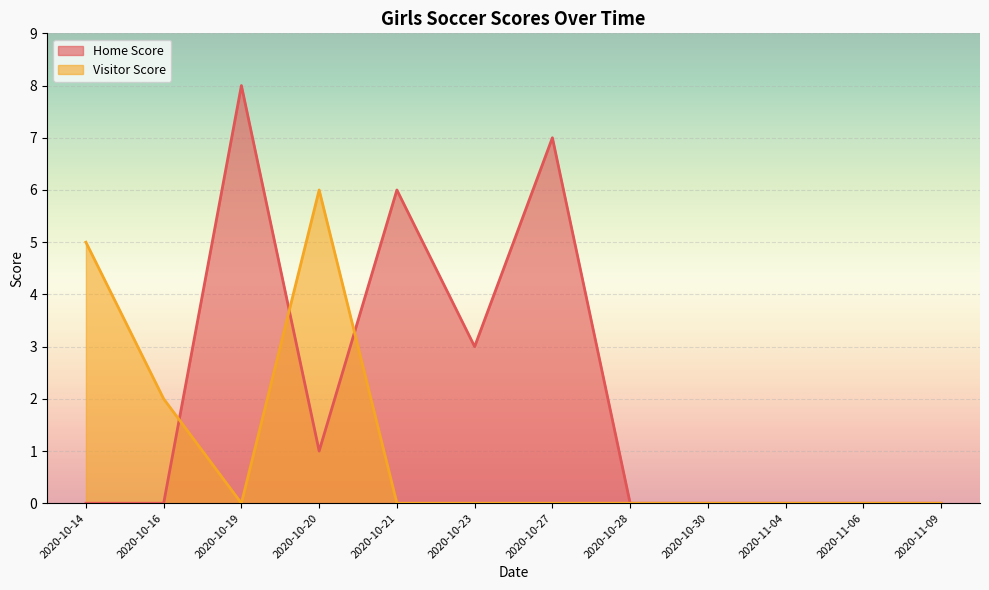

Which series has the largest total across all categories?

Home Score